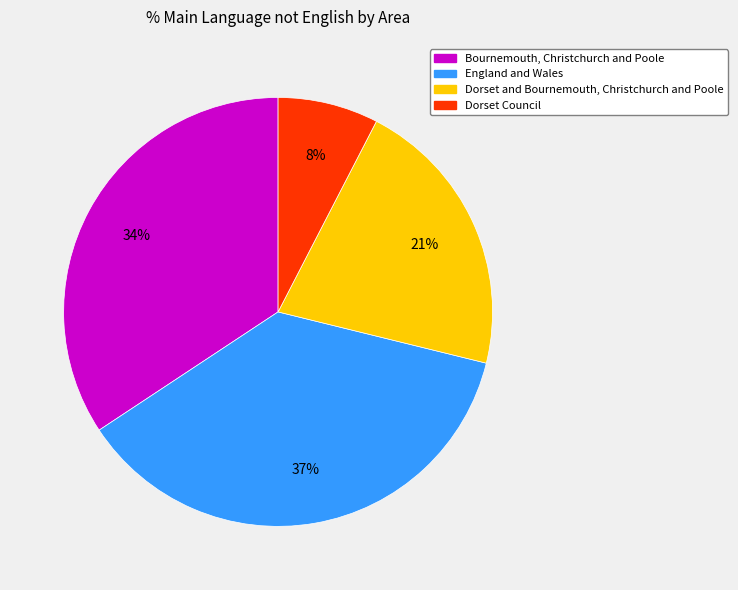

Does Dorset Council represent more than half of the total?

No